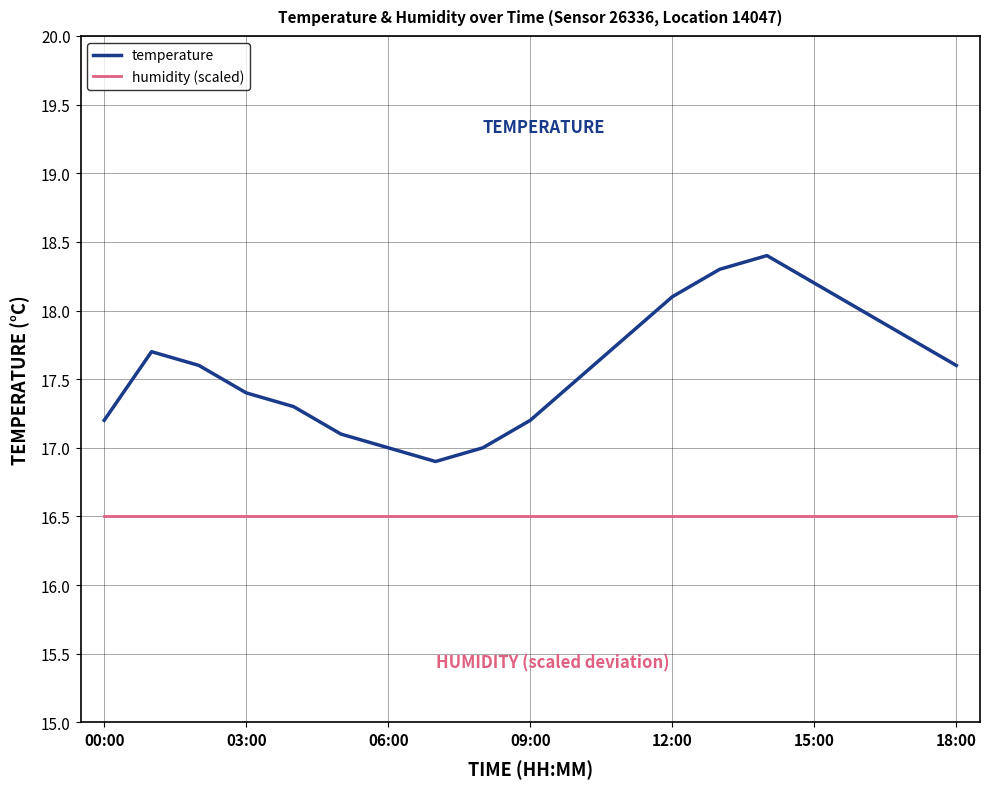

What is the difference between the maximum and second lowest values in the temperature series?

1.4